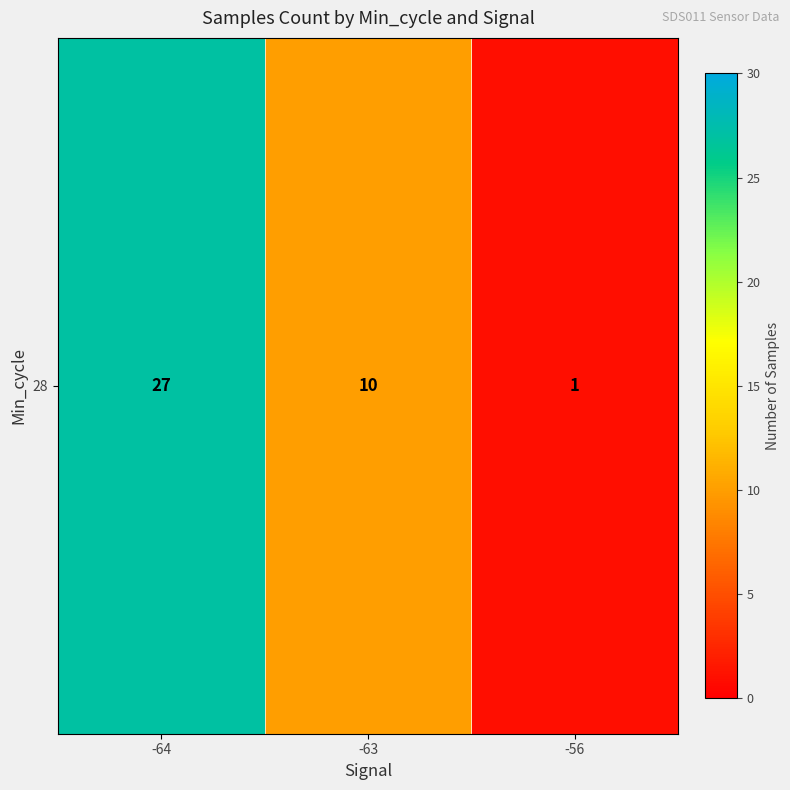

Which has a higher value, -64 or -63?

-64